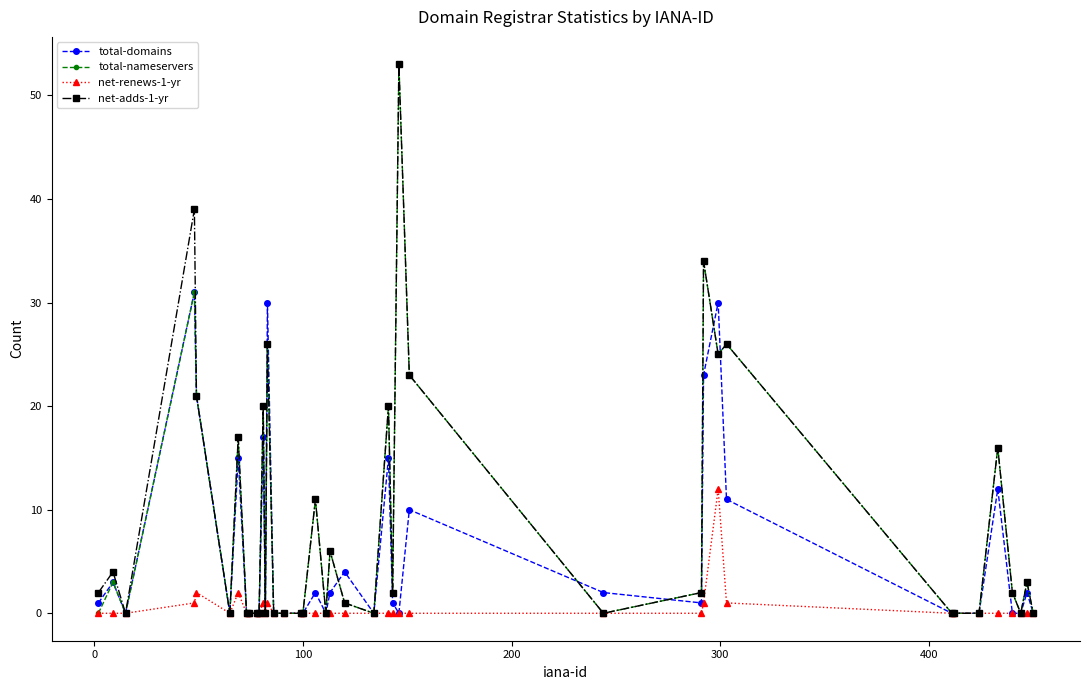

True or false: total-domains has more than 0 points higher than both neighbors.

True